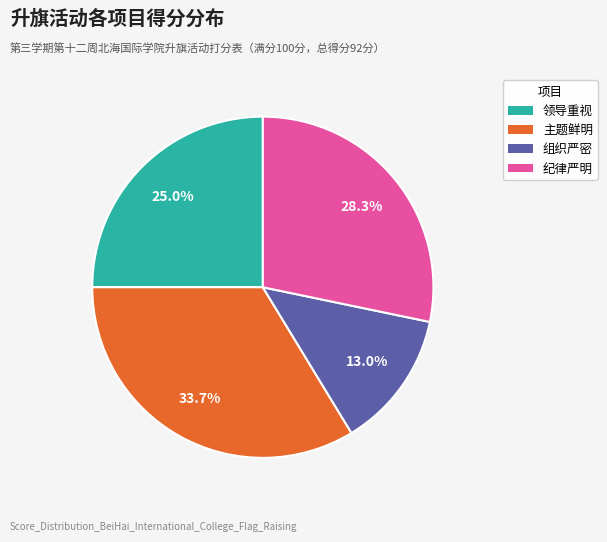

True or false: 纪律严明 accounts for 14% of the total.

False